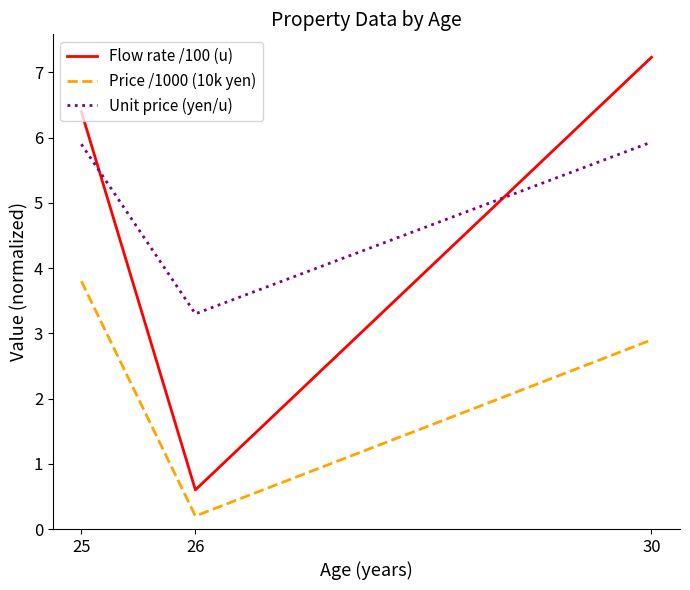

What is the sum of all Flow rate /100 (u) values?

14.2